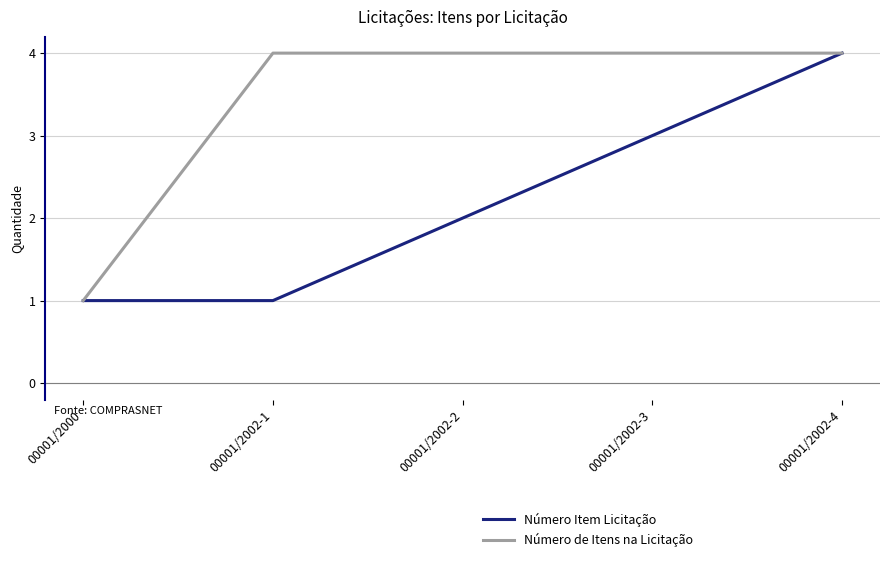

Which category has the lowest value in the Número de Itens na Licitação series?

00001/2000